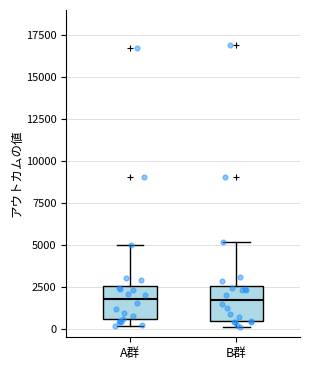

Reading left to right, transcribe this box plot: for each box, give where its median line is, the range the box spans, and where its two whiskers end, as read against the y-axis. The values are not printed on the chart, so give them approximately, as read against the axis.

A群: median 2000, box 500 to 2500, whiskers 0 to 5000
B群: median 1500, box 500 to 2500, whiskers 0 to 5000